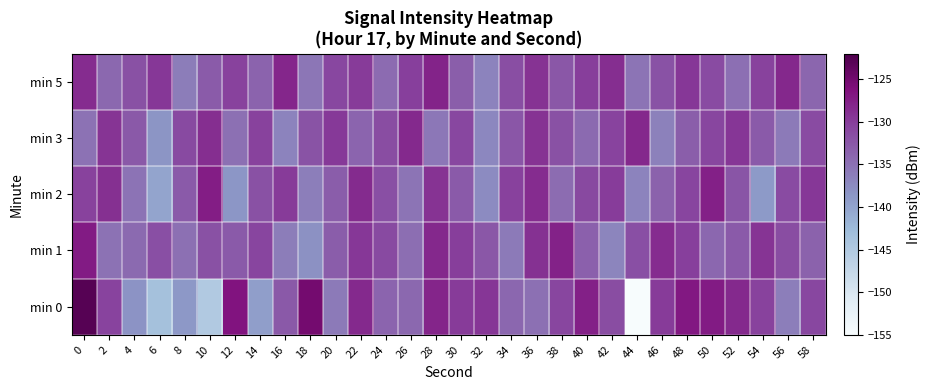

Which series has the largest range (max minus min)?

min 0